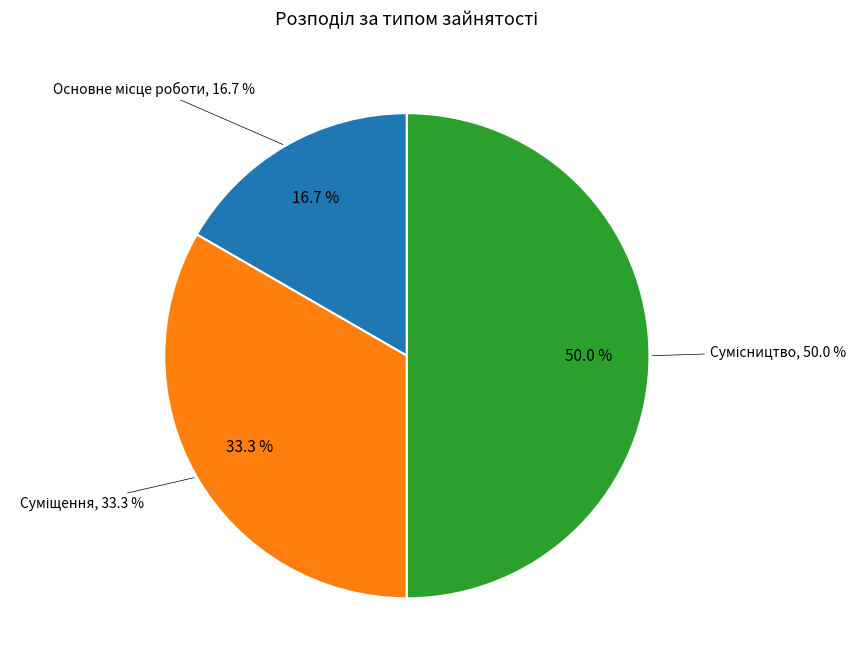

Does any single category account for the majority?

No